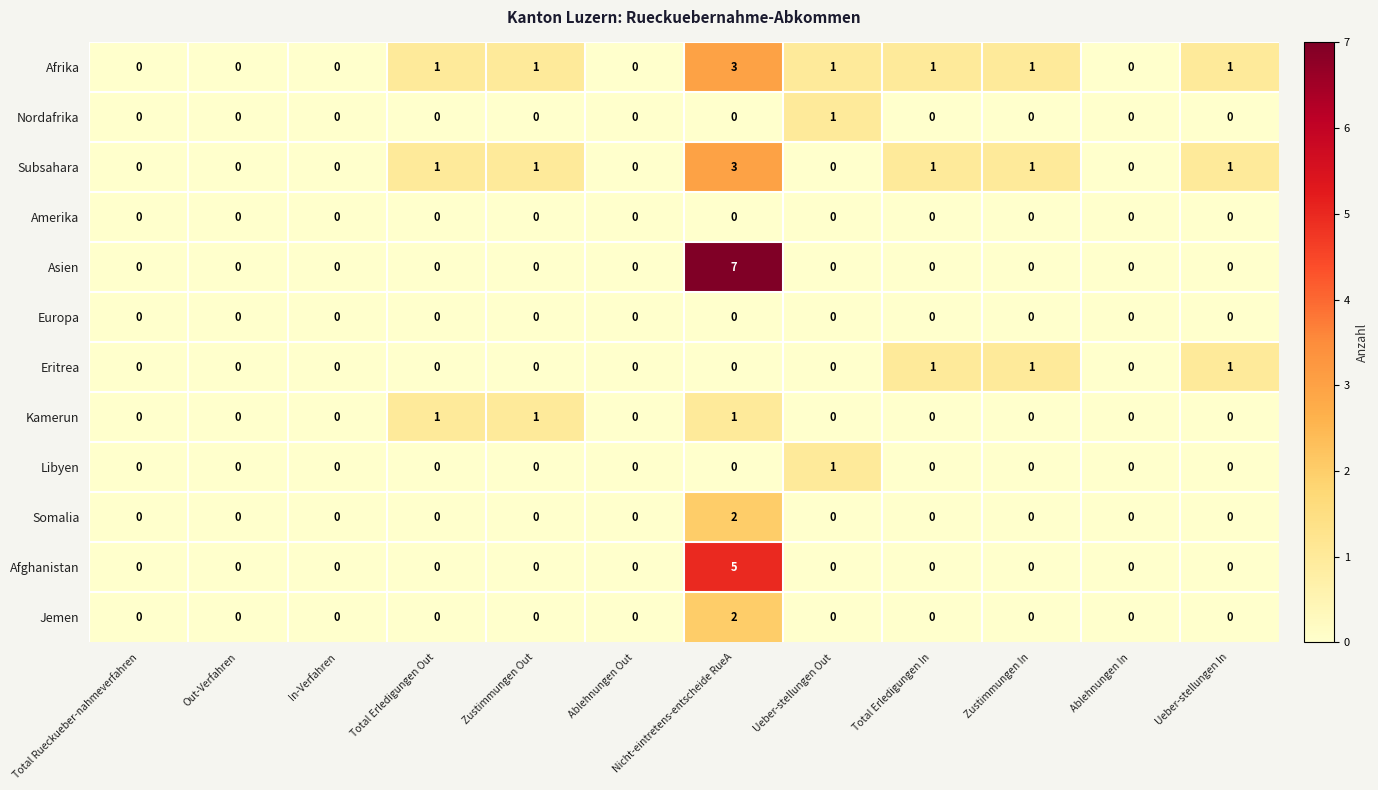

What is the sum of all Subsahara values?

8